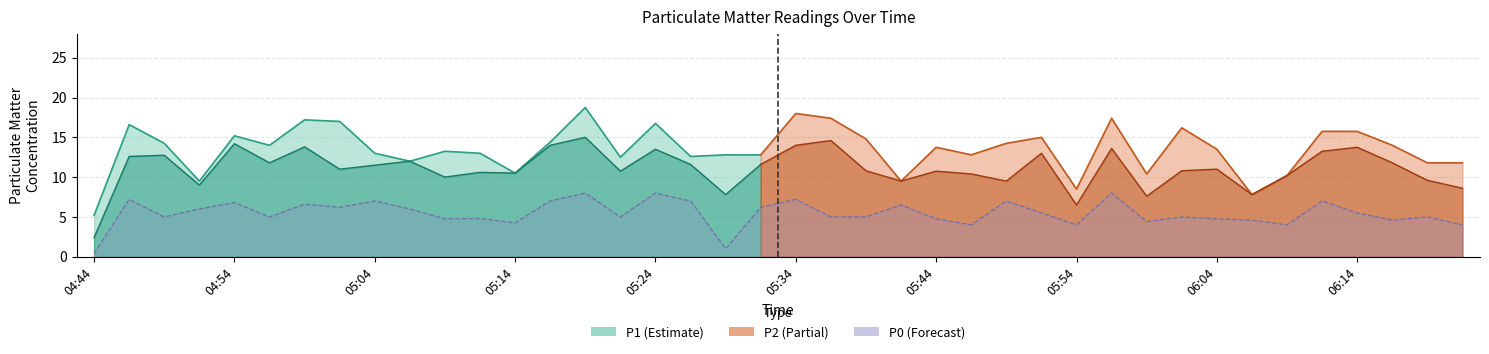

Does the chart have visible grid lines?

Yes